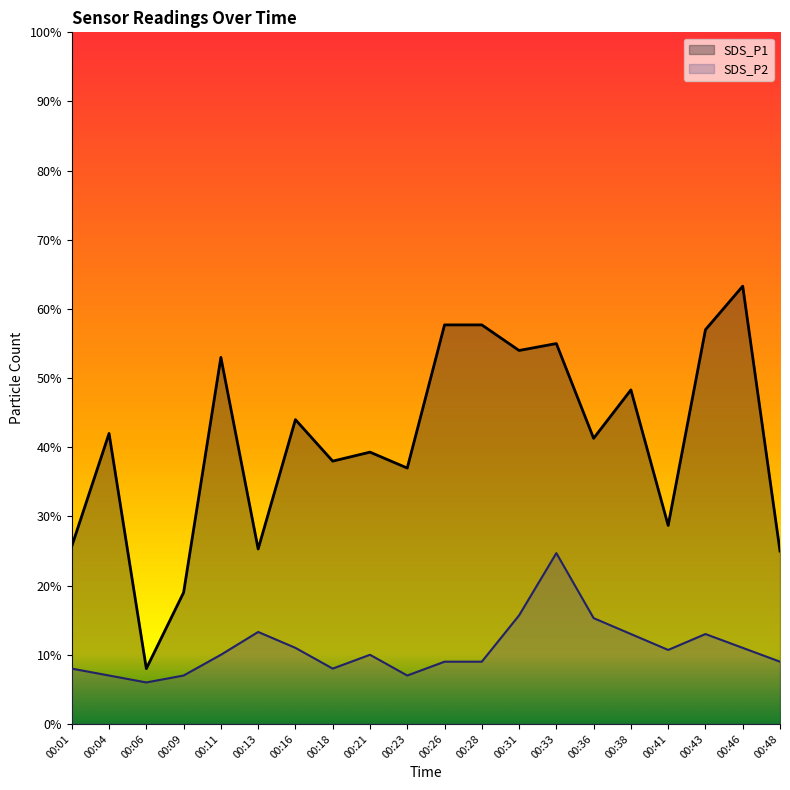

How many interior local valleys does the SDS_P1 series have?

7